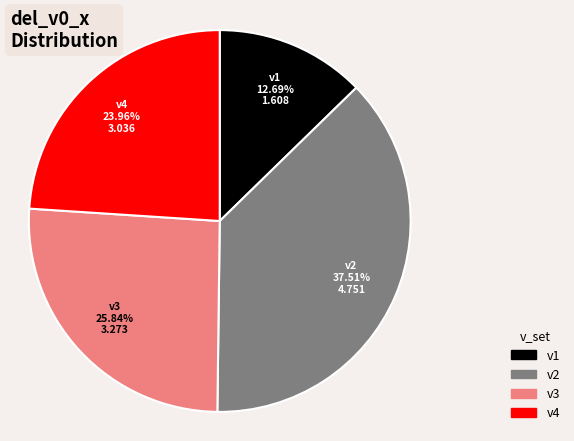

What is the ratio of the value at v1 to the value at v2?

0.3